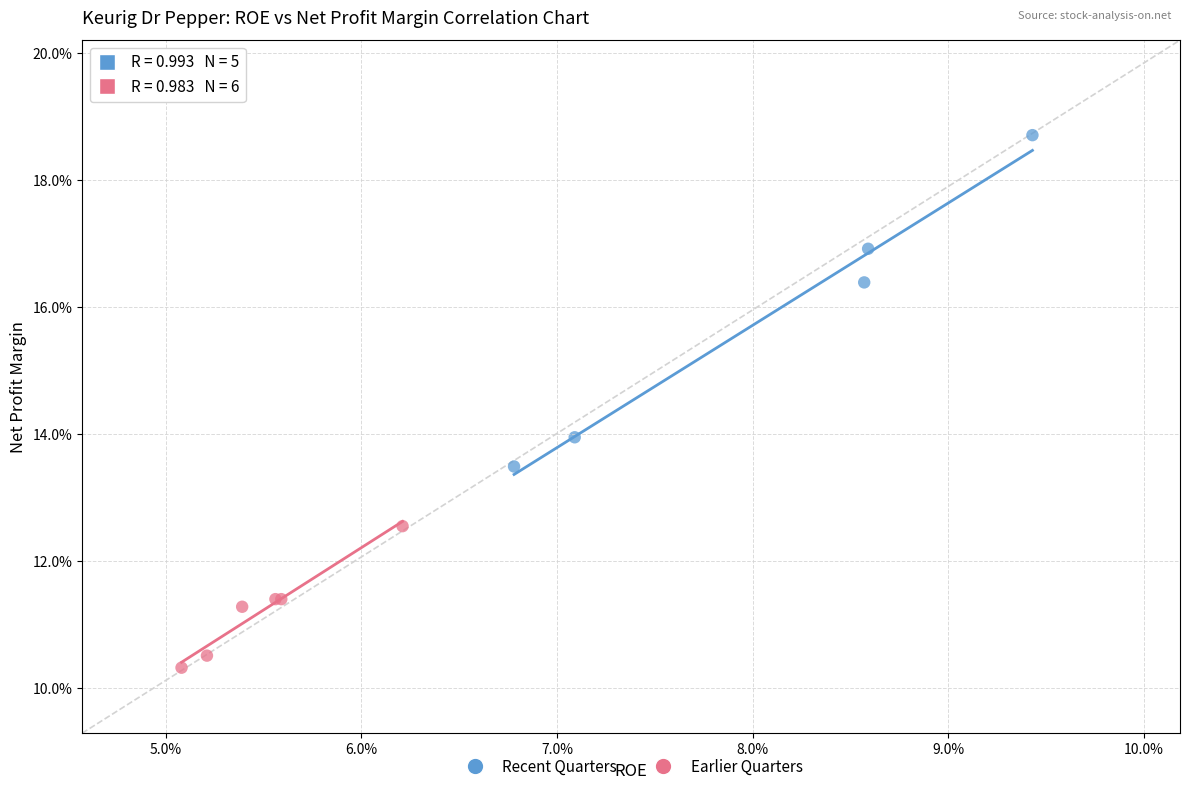

Which series has the largest Y range (max minus min)?

Recent Quarters